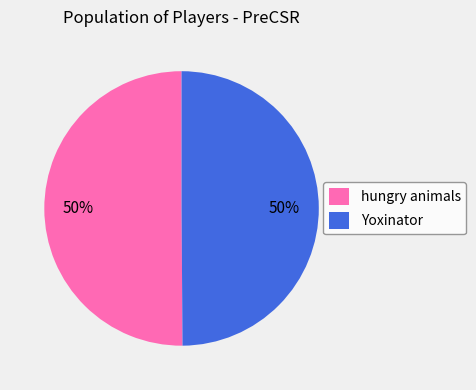

To the nearest percent, what percentage of the pie is hungry animals?

50%